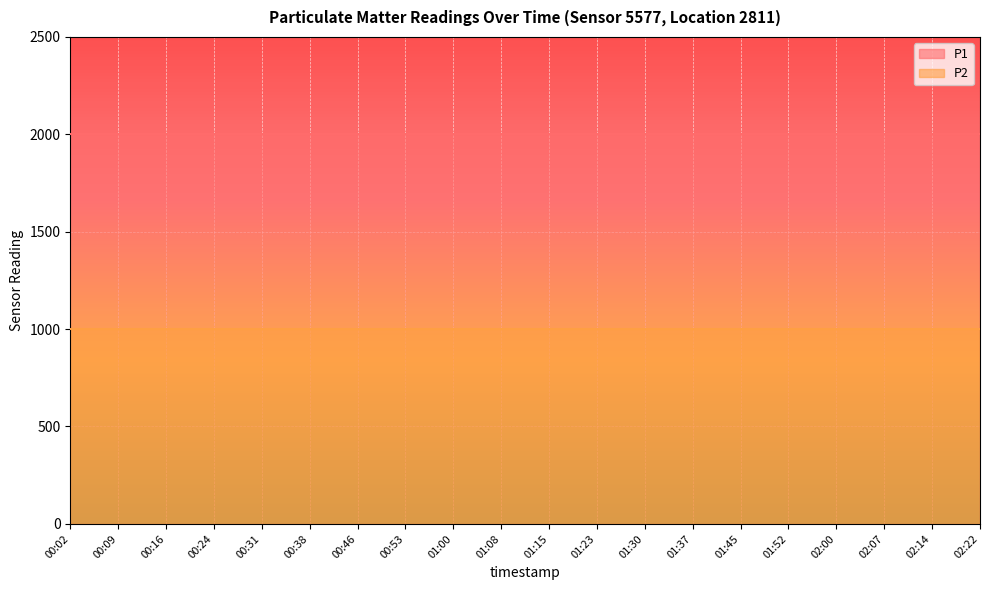

What is the sum of the P1 values at 01:23 and 01:30?

3999.8